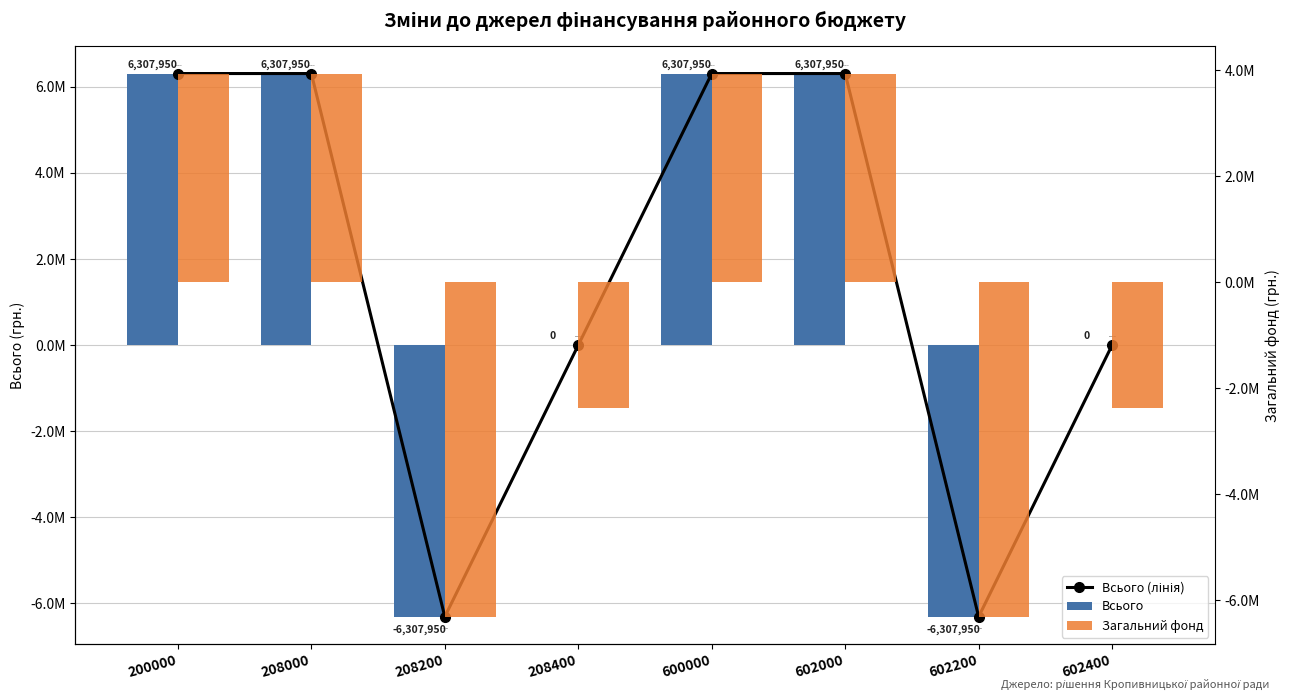

Which has a higher value, 208000 or 208200?

208000